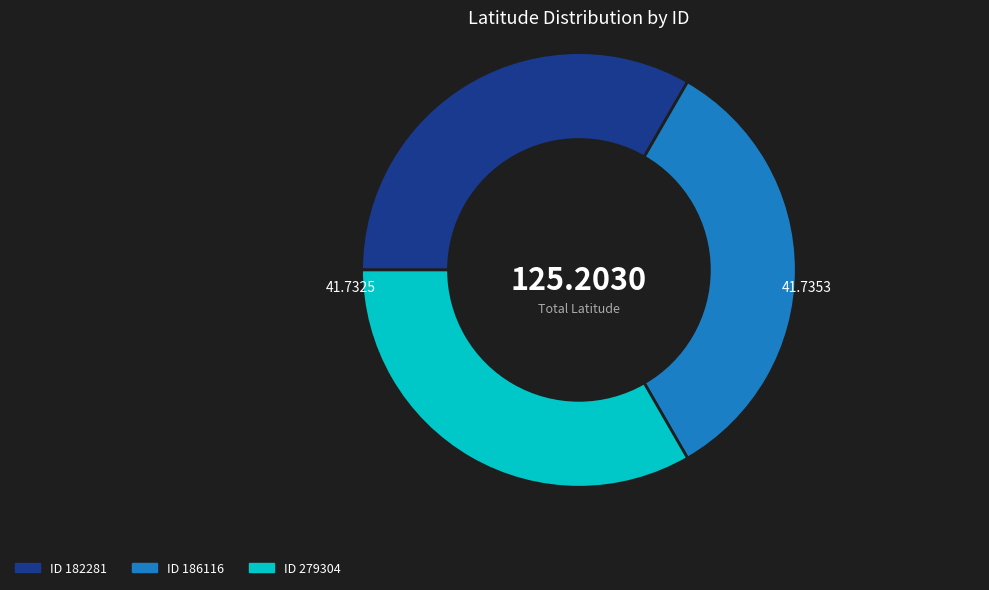

Is there a majority slice in this chart?

No